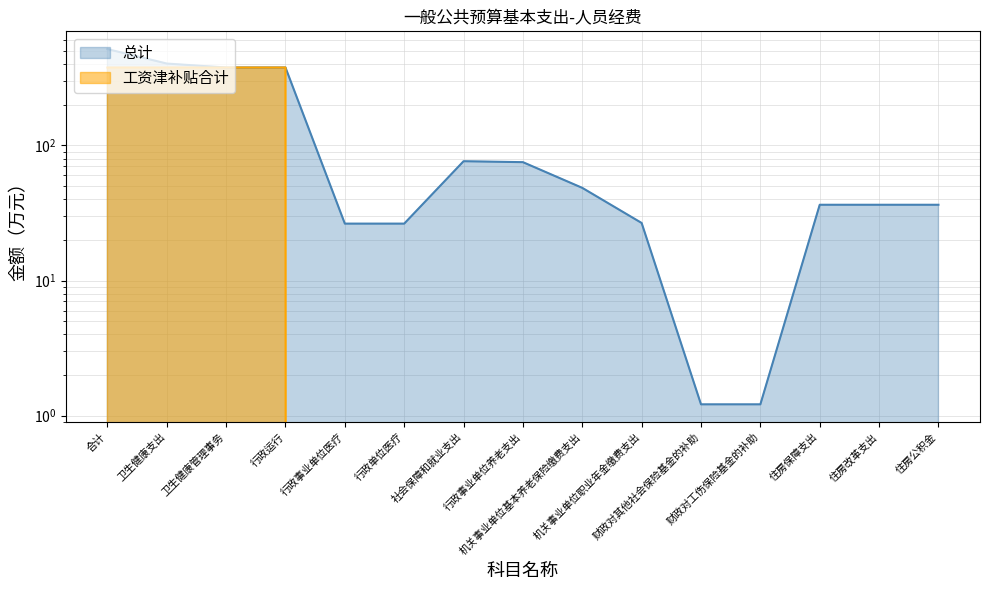

True or false: 工资津补贴合计 and 总计 cross at least once.

False